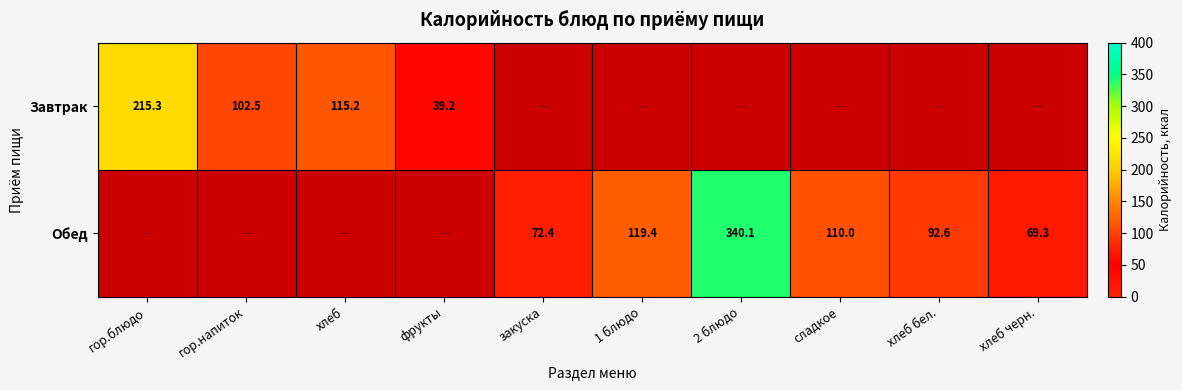

The value of Обед at закуска is 72.4. True or false?

True